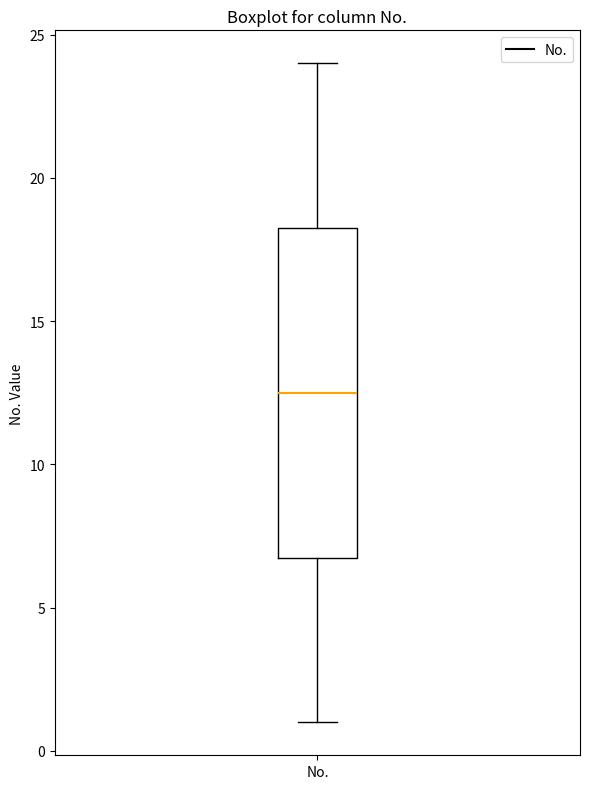

Read this box plot against the y-axis: the position of the median line, the range covered by the box, and the ends of both whiskers. The values are not printed on the chart, so give them approximately, as read against the axis.

median 12.5, box 7.0 to 18.5, whiskers 1.0 to 24.0